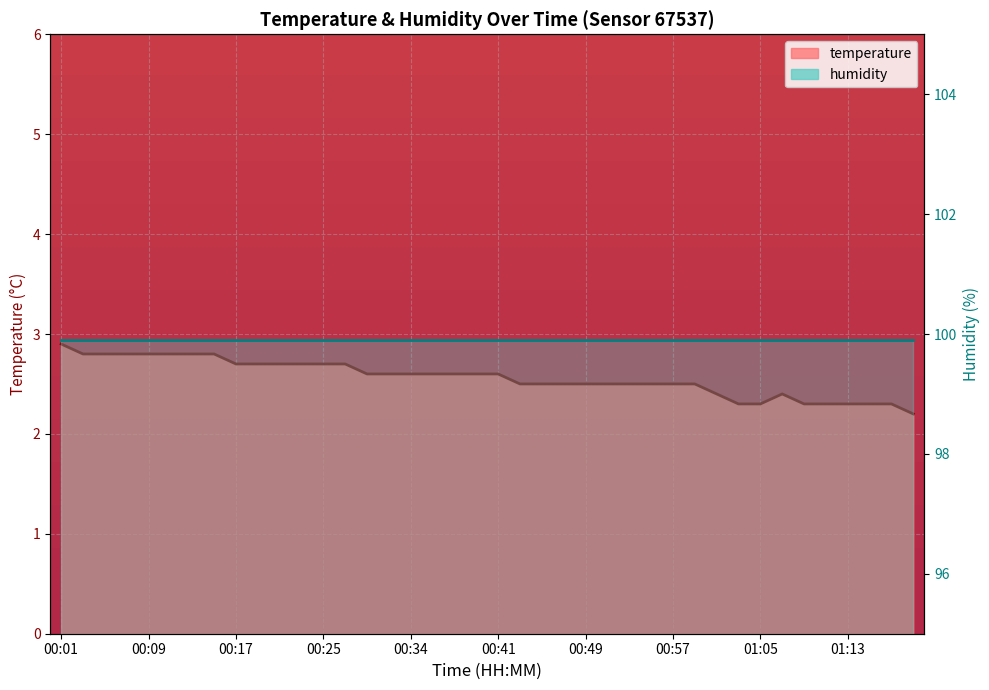

Reading left to right, what are all the values shown in this chart?

00:01=2.9	00:03=2.8	00:05=2.8	00:07=2.8	00:09=2.8	00:11=2.8	00:13=2.8	00:15=2.8	00:17=2.7	00:19=2.7	00:21=2.7	00:23=2.7	00:25=2.7	00:28=2.7	00:30=2.6	00:32=2.6	00:34=2.6	00:36=2.6	00:38=2.6	00:40=2.6	00:41=2.6	00:43=2.5	00:45=2.5	00:47=2.5	00:49=2.5	00:51=2.5	00:53=2.5	00:55=2.5	00:57=2.5	00:59=2.5	01:01=2.4	01:03=2.3	01:05=2.3	01:07=2.4	01:09=2.3	01:11=2.3	01:13=2.3	01:16=2.3	01:18=2.3	01:20=2.2